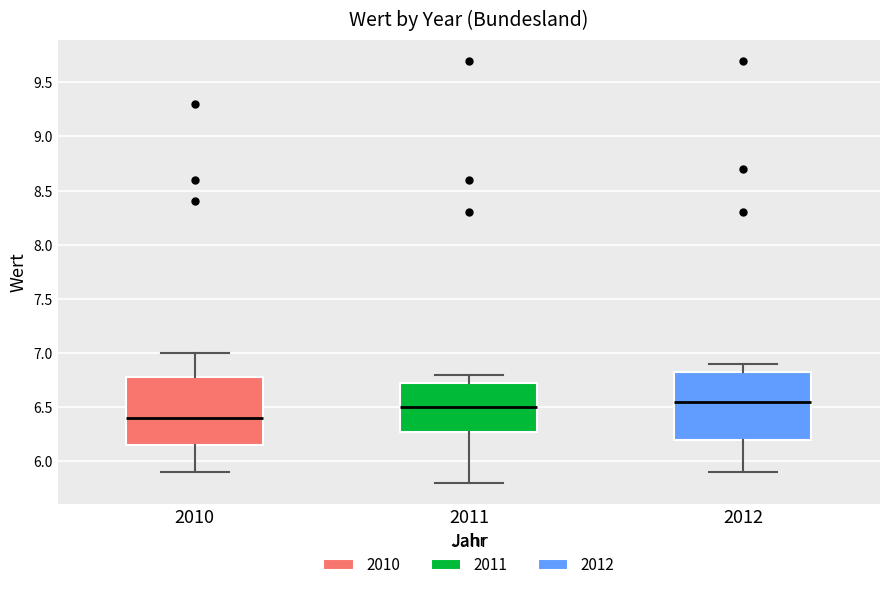

Reading left to right, transcribe this box plot: for each box, give where its median line is, the range the box spans, and where its two whiskers end, as read against the y-axis. The values are not printed on the chart, so give them approximately, as read against the axis.

2010: median 6.40, box 6.15 to 6.80, whiskers 5.90 to 7.00
2011: median 6.50, box 6.30 to 6.75, whiskers 5.80 to 6.80
2012: median 6.55, box 6.20 to 6.85, whiskers 5.90 to 6.90